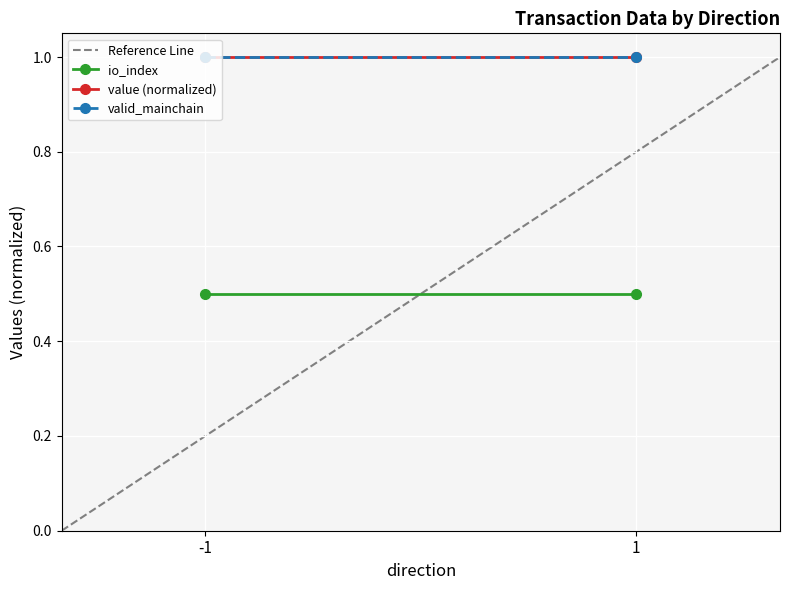

Reading left to right, transcribe all the data shown in this chart.

Reference Line: 0.0	1.0
io_index: 0.5	0.5
value (normalized): 1.0	1.0
valid_mainchain: 1.0	1.0